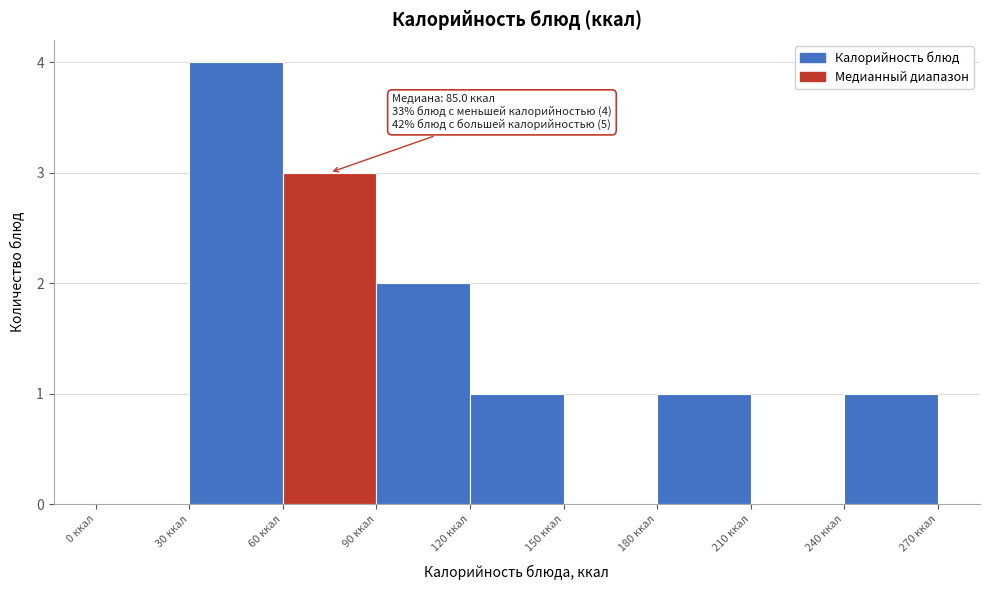

Which range on the x-axis has the tallest bar?

30 to 60